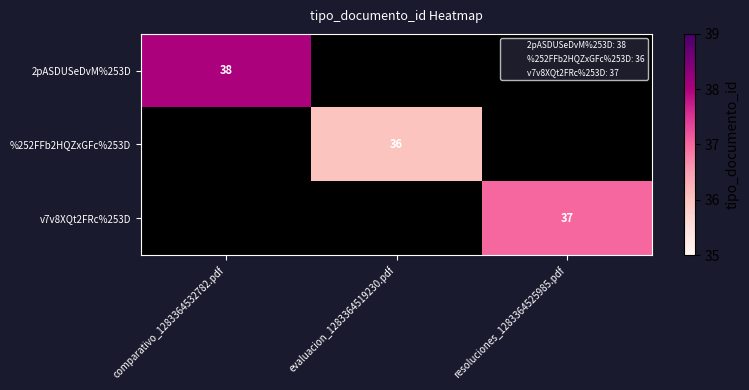

Which has a higher value, evaluacion_1283364519230.pdf or comparativo_1283364532782.pdf?

comparativo_1283364532782.pdf